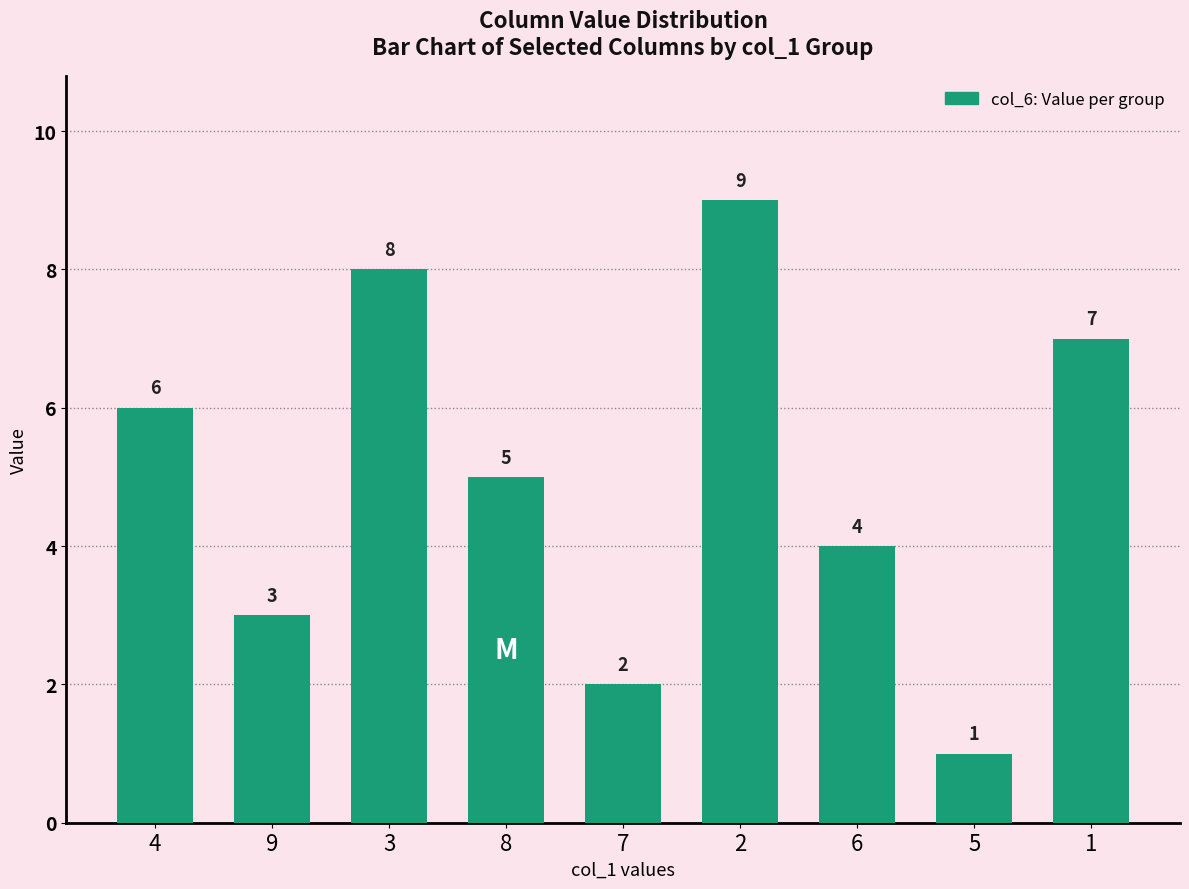

Does the chart contain any negative values?

No